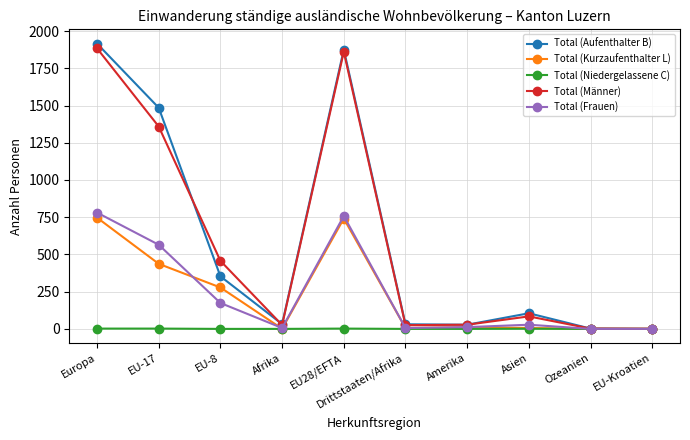

Which series has the widest spread of values?

Total (Aufenthalter B)